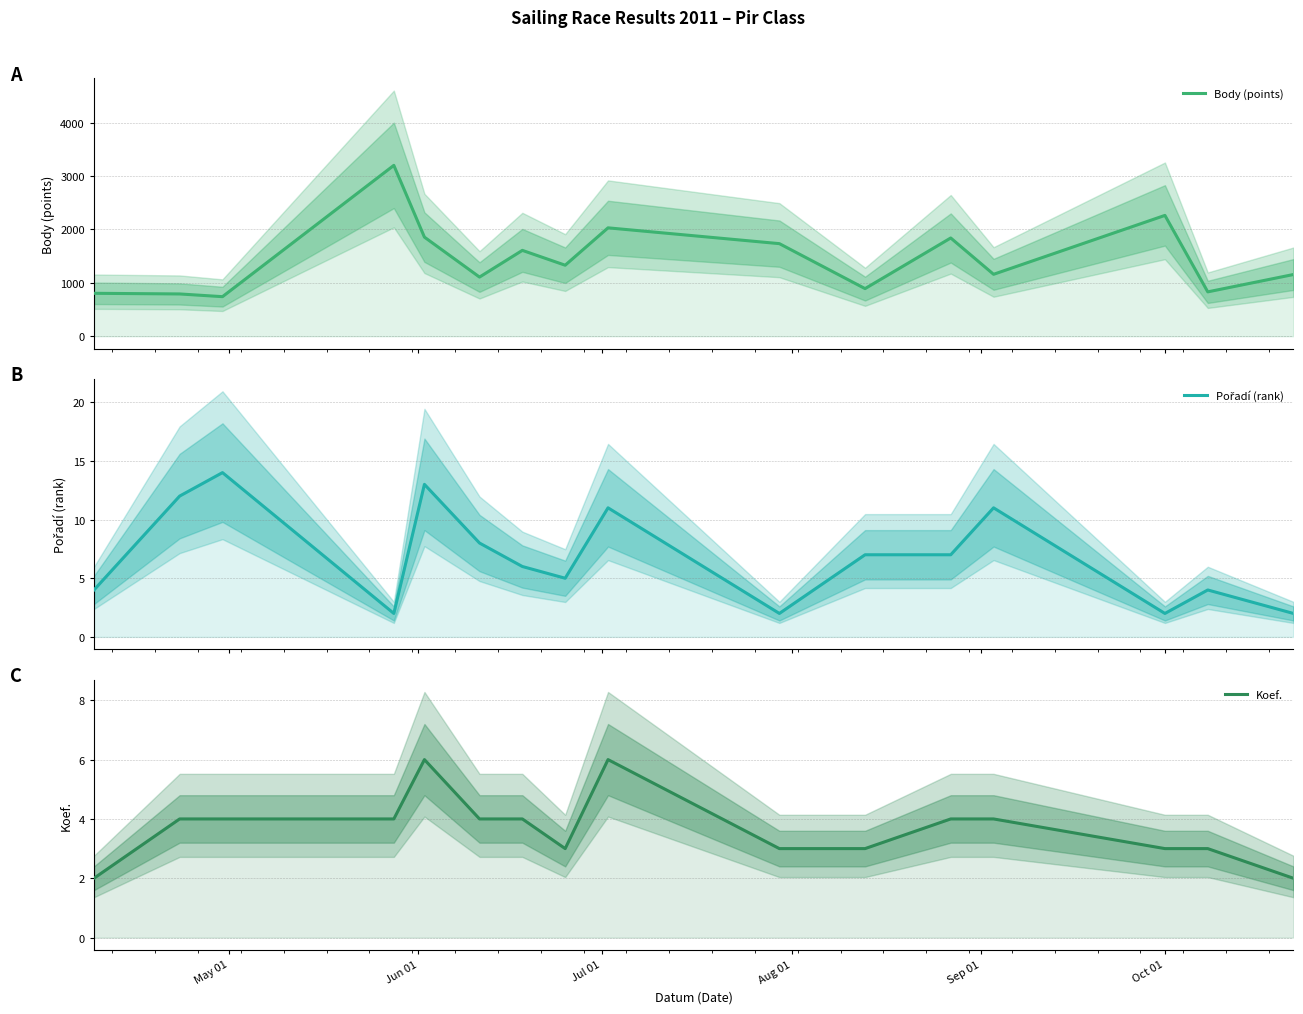

Does the chart display data point markers on the line(s)?

No